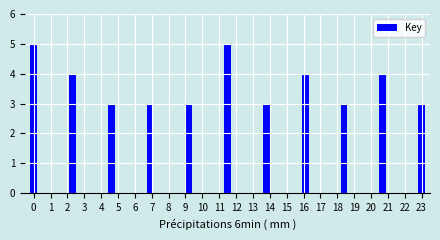

Reading left to right, extract all data points from this chart.

5	4	3	3	3	5	3	4	3	4	3